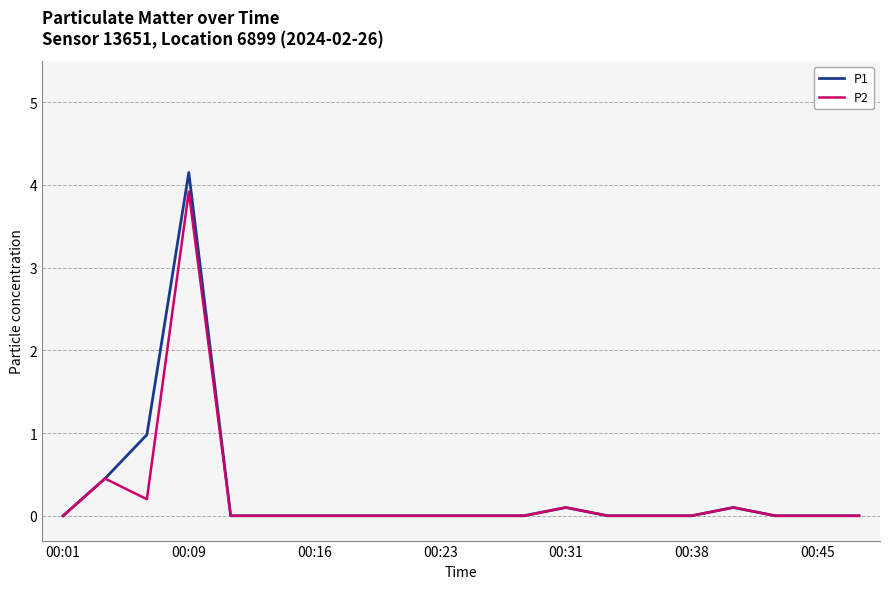

List the series in order of their overall mean, lowest first.

P2, P1